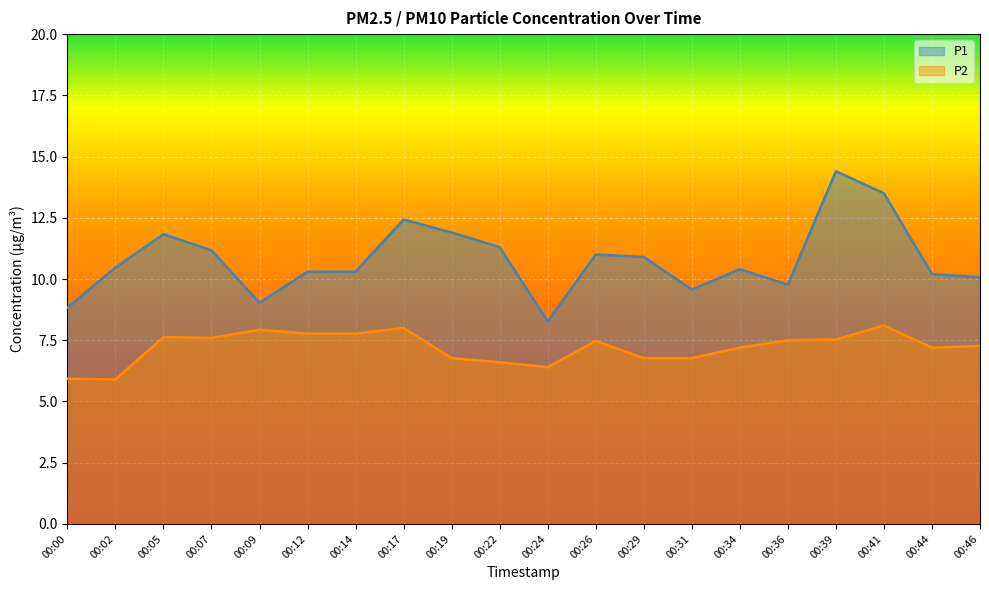

True or false: P2 and P1 cross at least once.

False